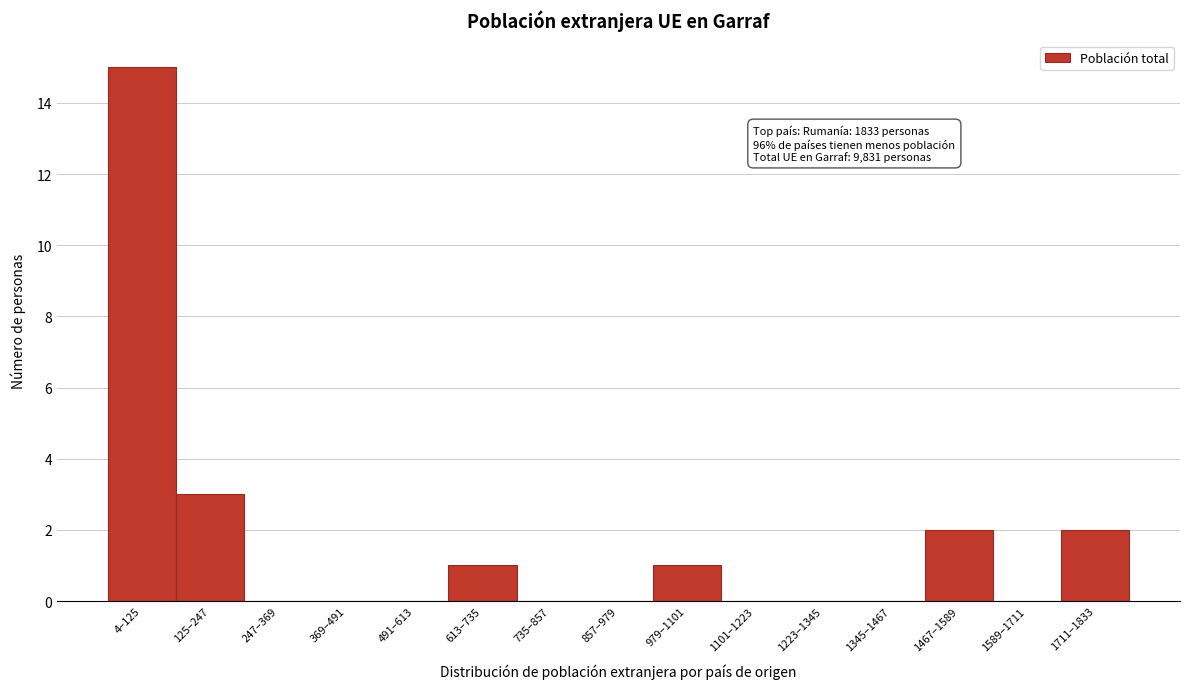

What is the greatest value displayed?

15